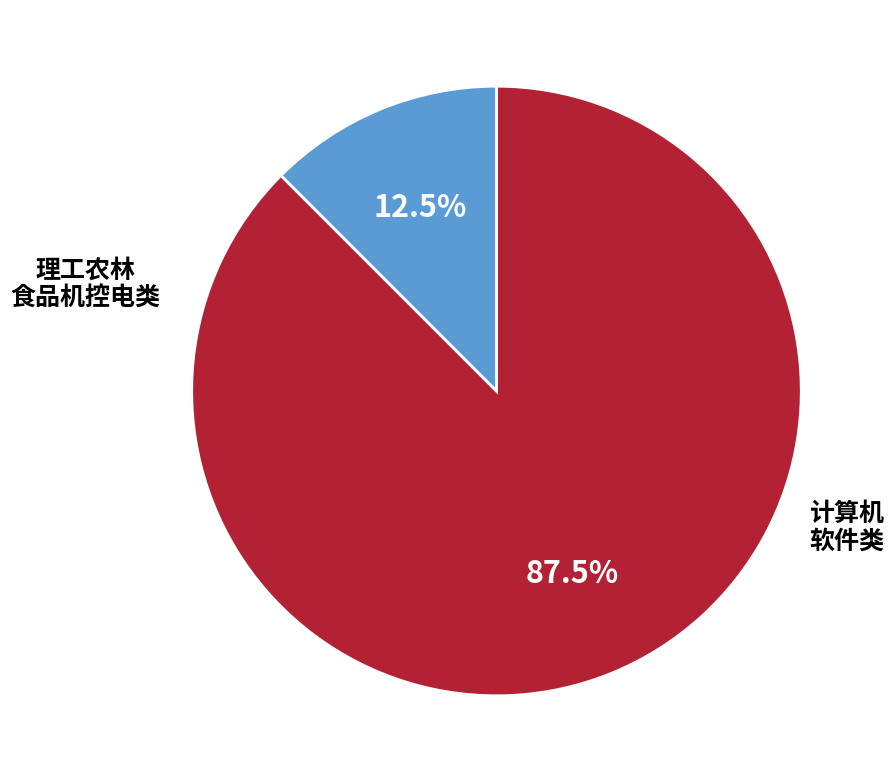

Is there any slice that represents more than half of the pie?

Yes